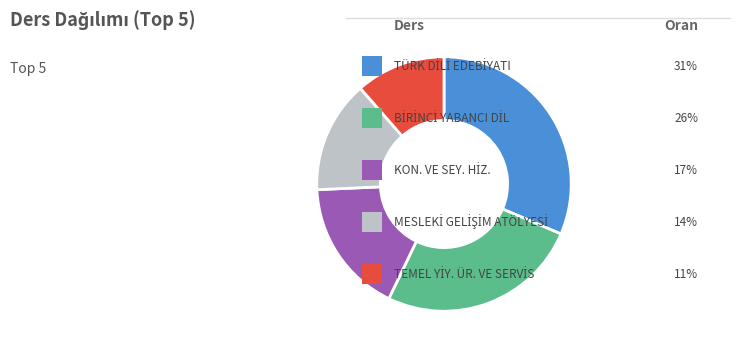

Is there any slice that represents more than half of the pie?

No